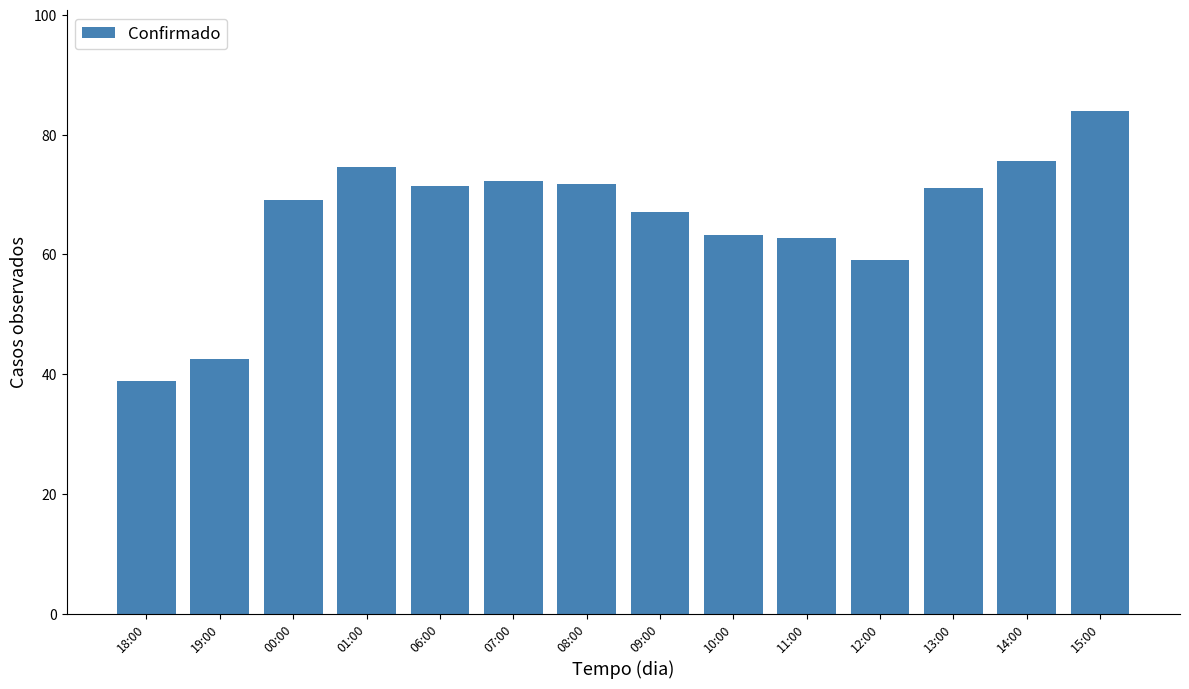

What position from the left is 12:00?

11